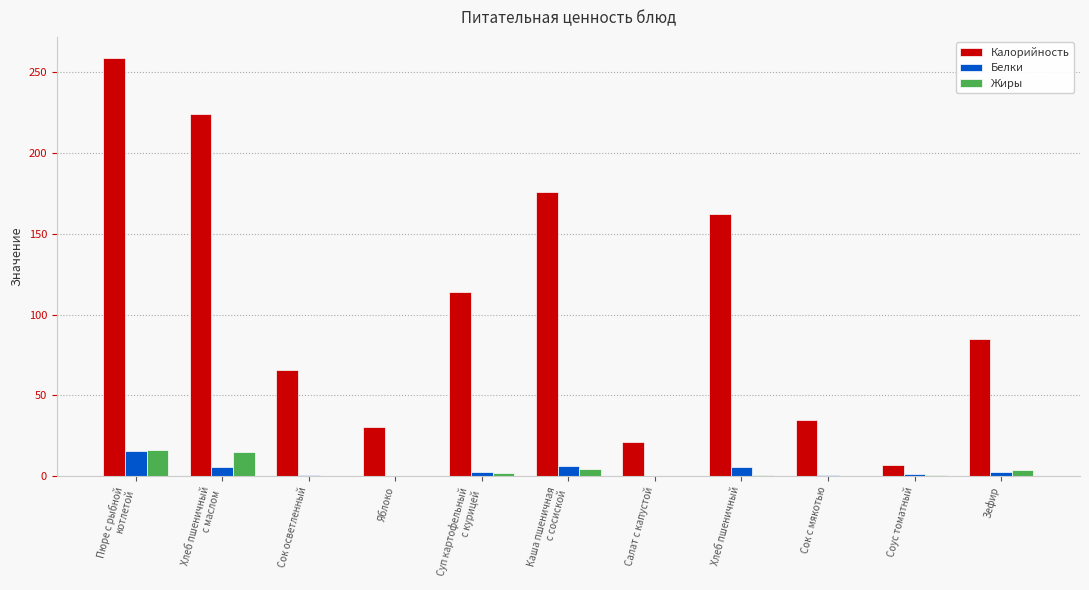

What are all the series names shown in the legend?

Калорийность, Белки, Жиры